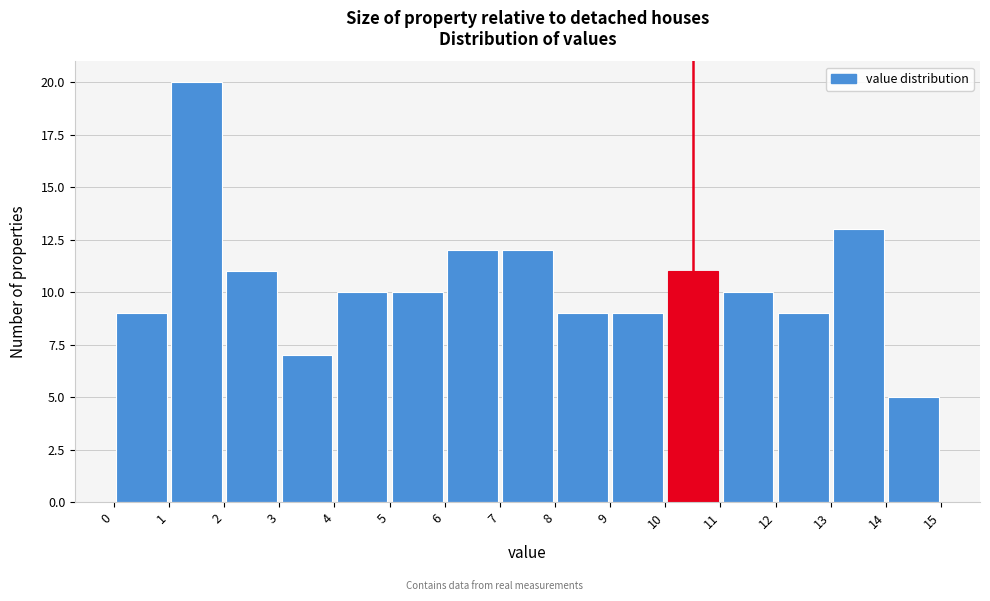

Reading left to right, list every bar in this chart as the range it spans on the x-axis followed by its height. The values are not printed on the chart, so give them approximately, as read against the axis.

0 to 1: 9
1 to 2: 20
2 to 3: 11
3 to 4: 7
4 to 5: 10
5 to 6: 10
6 to 7: 12
7 to 8: 12
8 to 9: 9
9 to 10: 9
10 to 11: 11
11 to 12: 10
12 to 13: 9
13 to 14: 13
14 to 15: 5